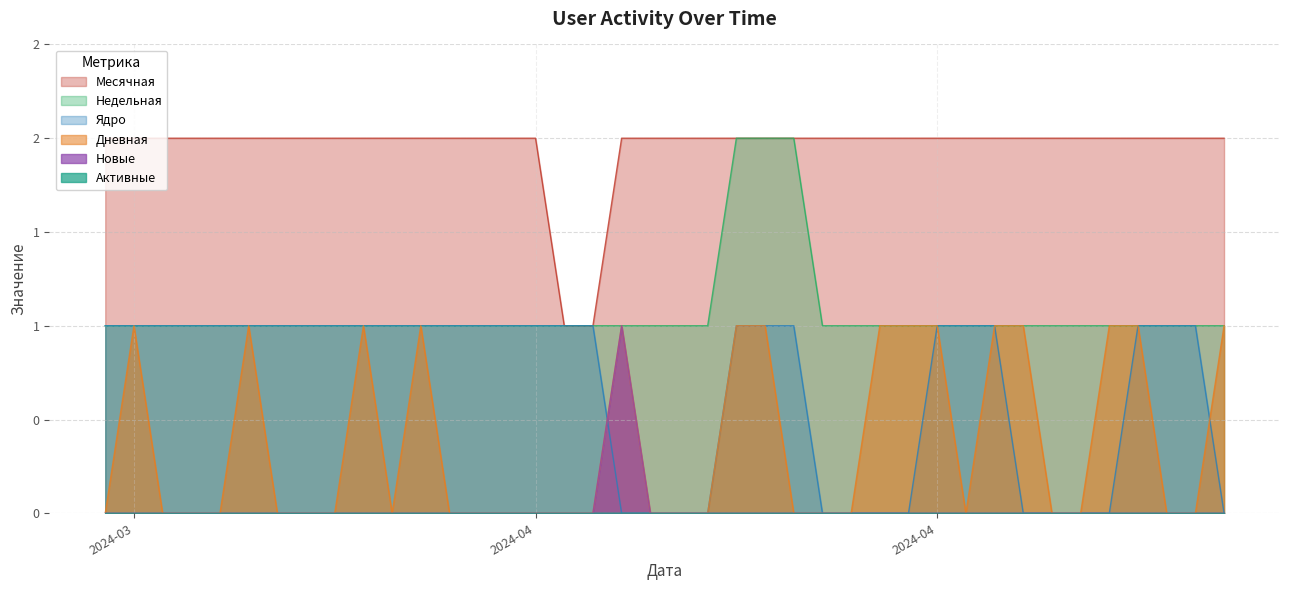

At which category does the chart reach its peak across all series?

2024-05-03